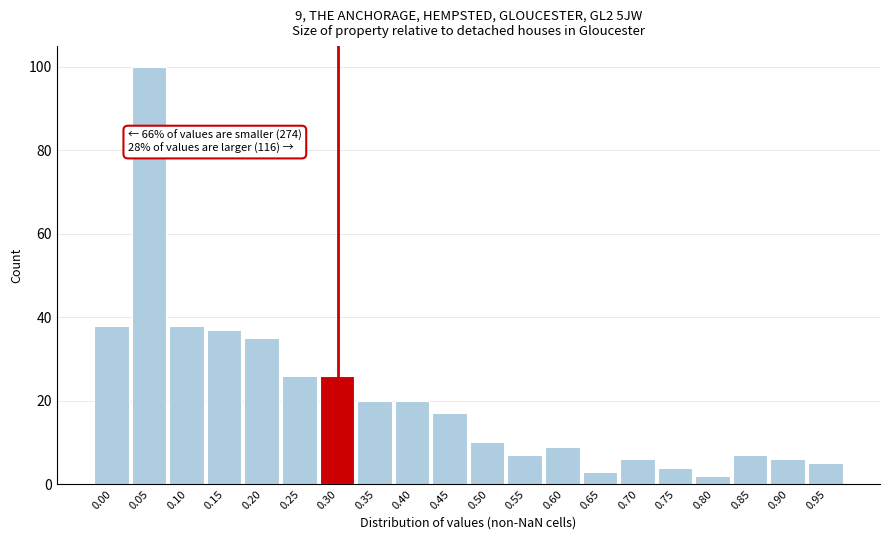

Reading left to right, list all the values displayed in this chart.

0.00=38	0.05=100	0.10=38	0.15=37	0.20=35	0.25=26	0.30=26	0.35=20	0.40=20	0.45=17	0.50=10	0.55=7	0.60=9	0.65=3	0.70=6	0.75=4	0.80=2	0.85=7	0.90=6	0.95=5